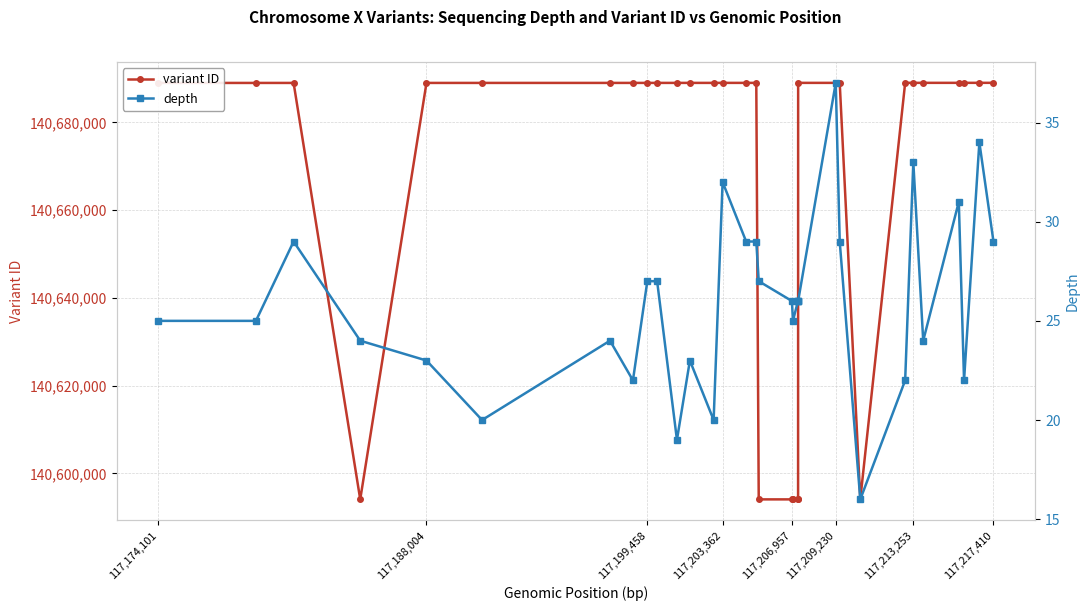

True or false: variant ID has more than 0 interior local peaks.

True